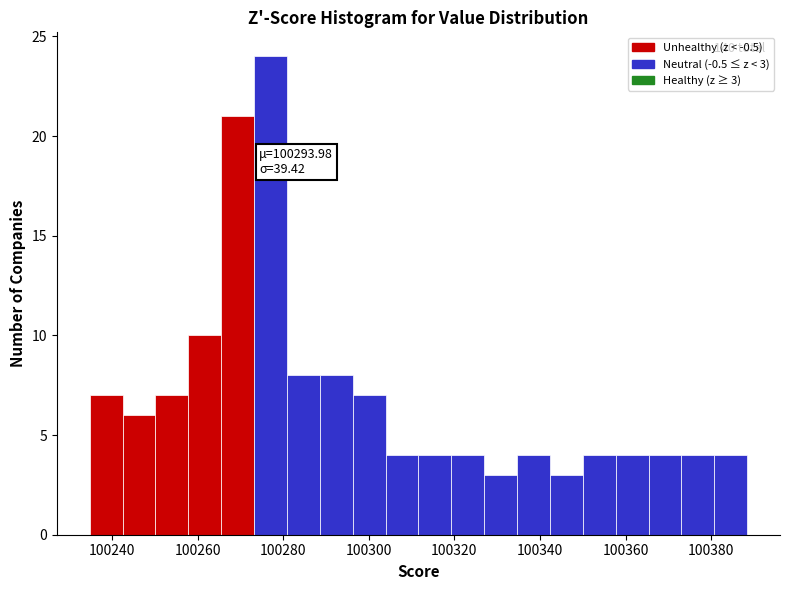

Read against the x-axis, roughly where is the centre of the tallest bar?

100278